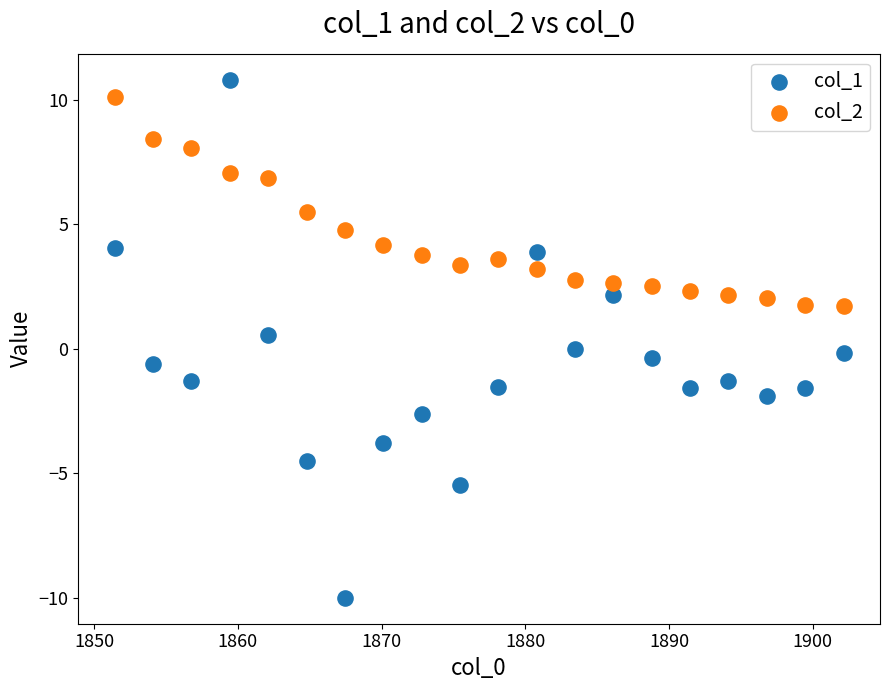

Which series has the largest Y range (max minus min)?

col_1